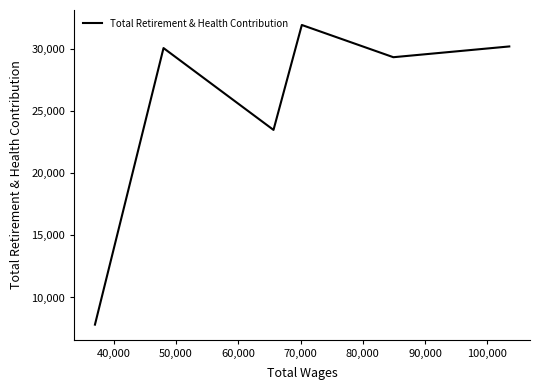

What is the smallest value displayed?

7814